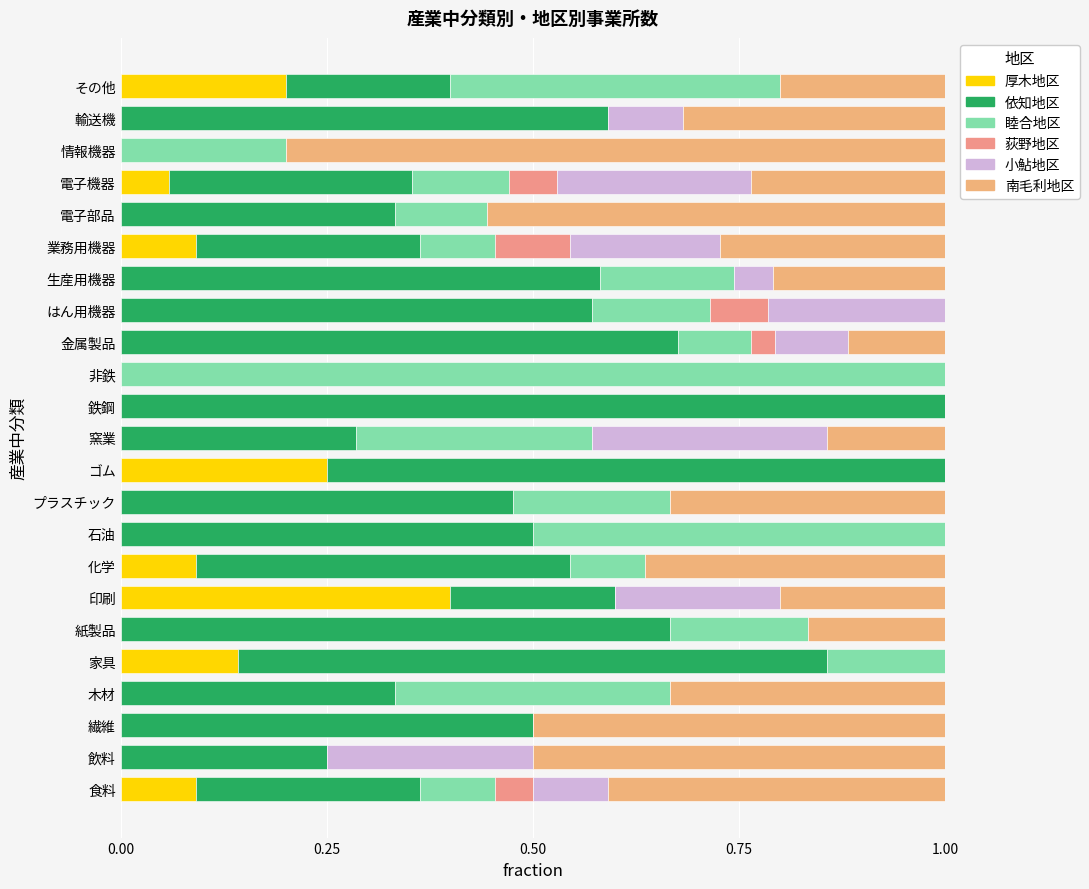

What is the average value of the 依知地区 series?

0.4